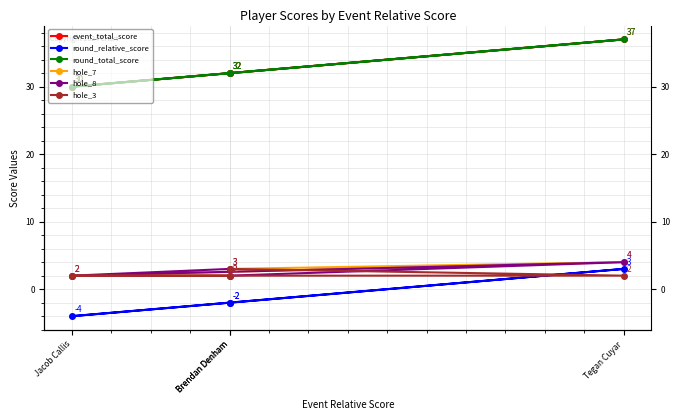

In event_total_score, how many points are higher than both neighbors (excluding endpoints)?

1